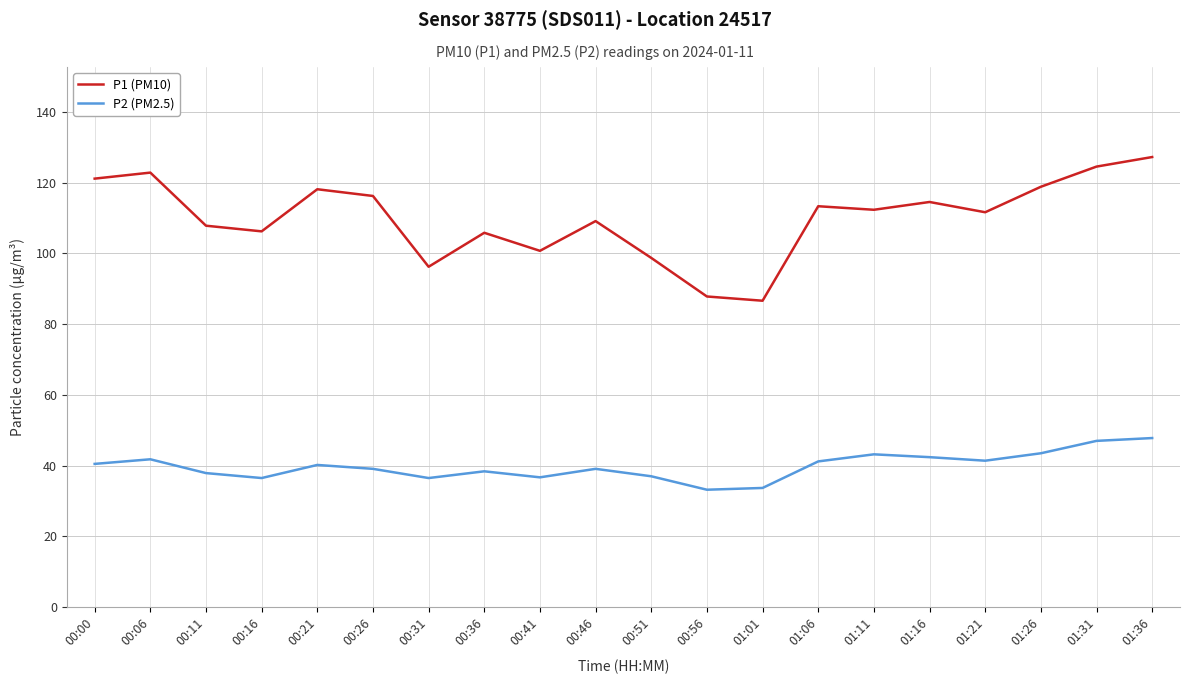

Rank the series at 01:06 from highest to lowest value.

P1 (PM10), P2 (PM2.5)